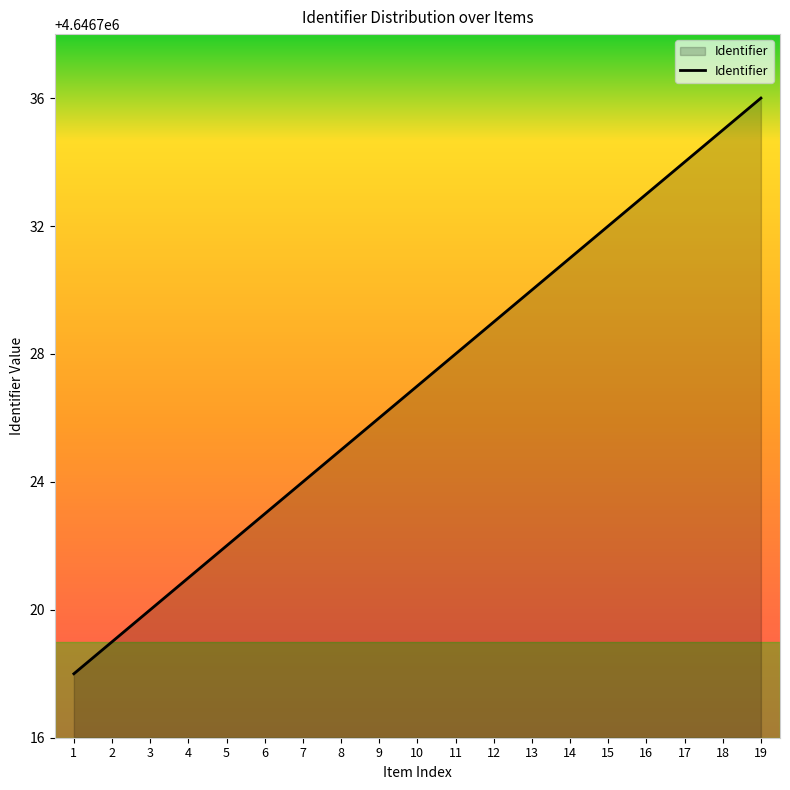

Read the value at 7, to the nearest 10.

4646720